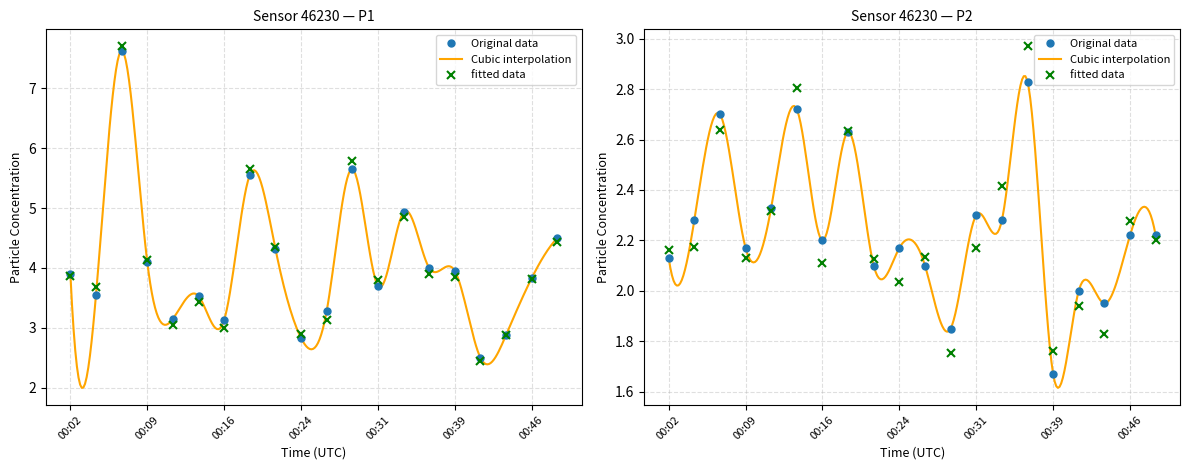

What is the smallest value displayed?

1.7